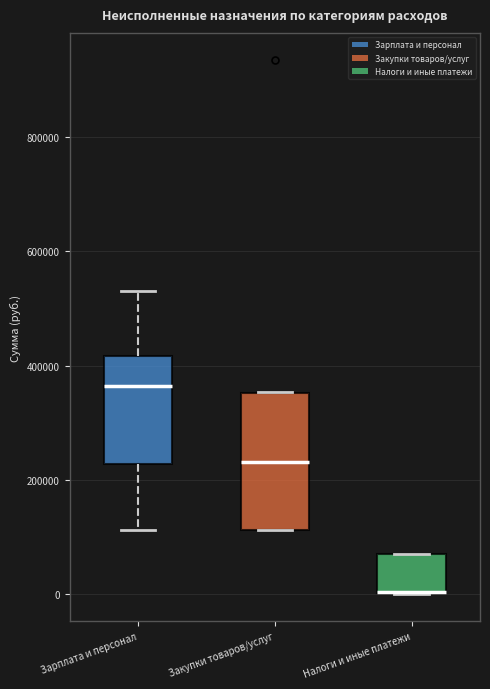

Reading left to right, read every box against the y-axis: the position of its median line, the range the box covers, and the ends of its whiskers. The values are not printed on the chart, so give them approximately, as read against the axis.

Зарплата и персонал: median 360000, box 220000 to 420000, whiskers 120000 to 540000
Закупки товаров/услуг: median 240000, box 120000 to 360000, whiskers 120000 to 360000
Налоги и иные платежи: median 0 (drawn on the box's lower edge), box 0 to 80000, whiskers 0 to 80000